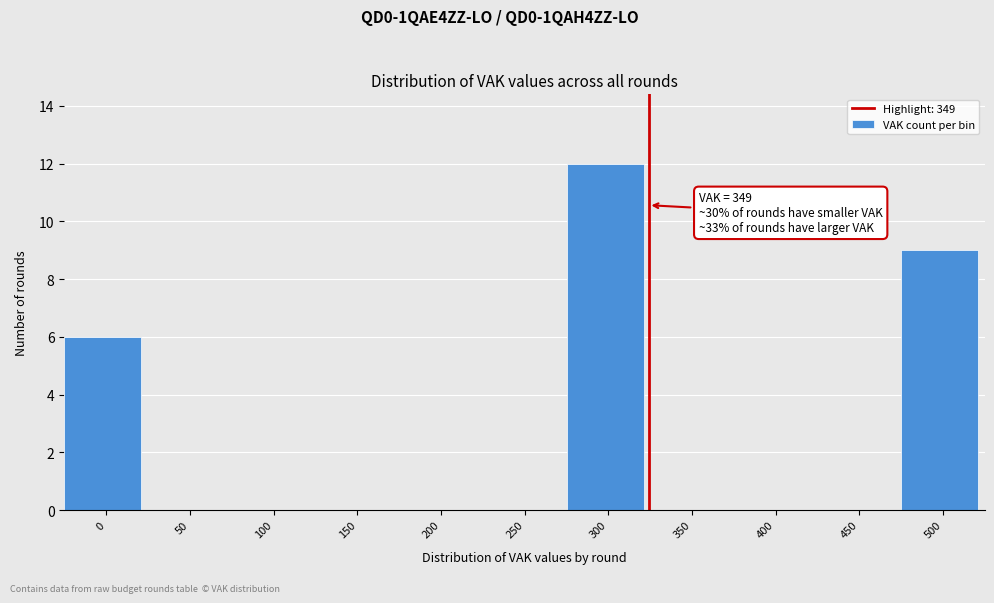

Reading left to right, list all the values displayed in this chart.

0=6	50=0	100=0	150=0	200=0	250=0	300=12	350=0	400=0	450=0	500=9